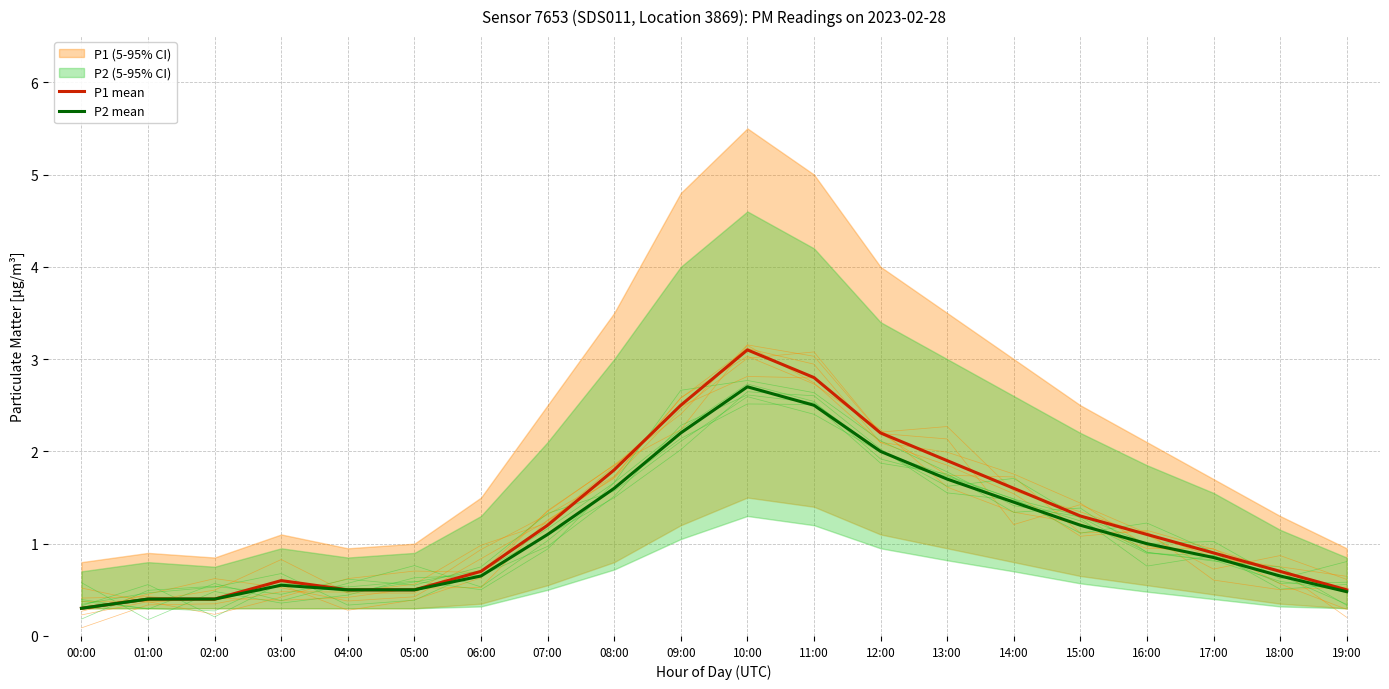

Is it true that P2 mean equals 2.1 at 08:00?

False